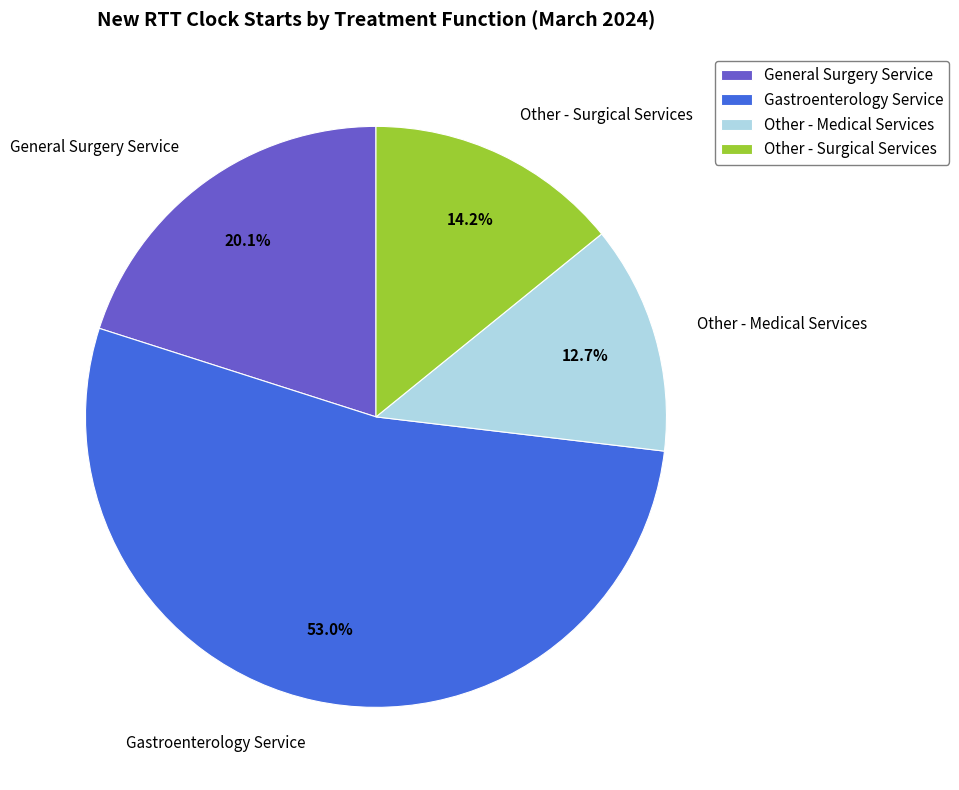

Approximately how many times larger is the value at Gastroenterology Service compared to General Surgery Service?

2.6